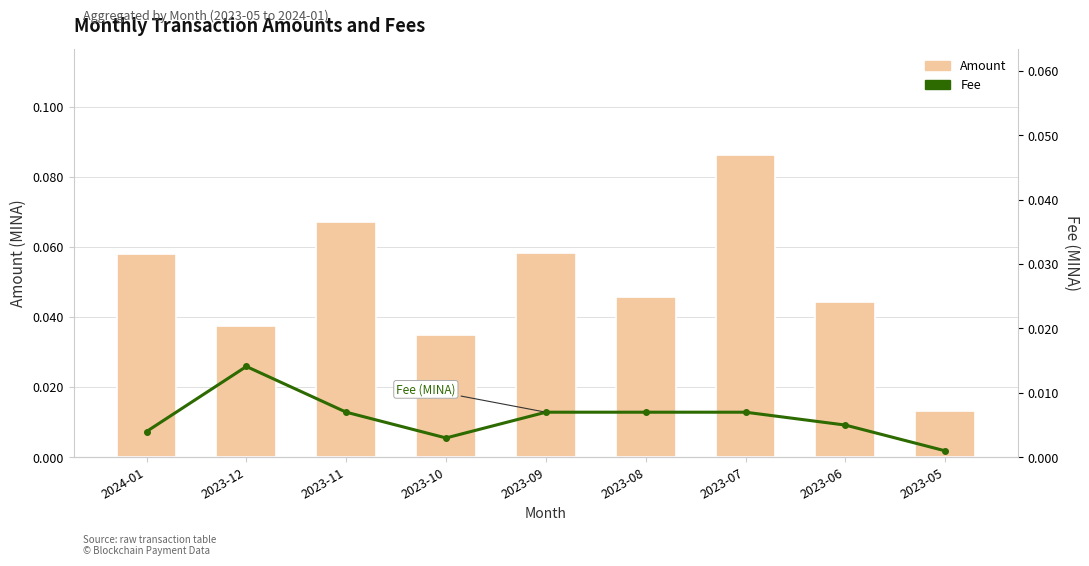

What is the sum of all Fee values?

0.1